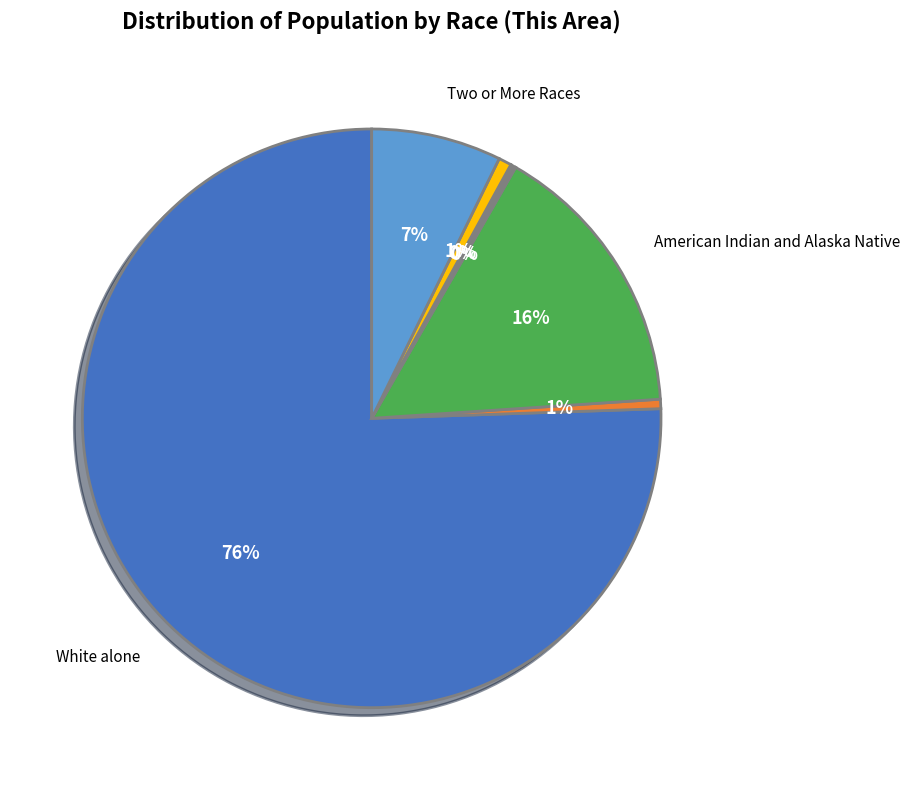

To the nearest percent, what is the average slice percentage?

14%